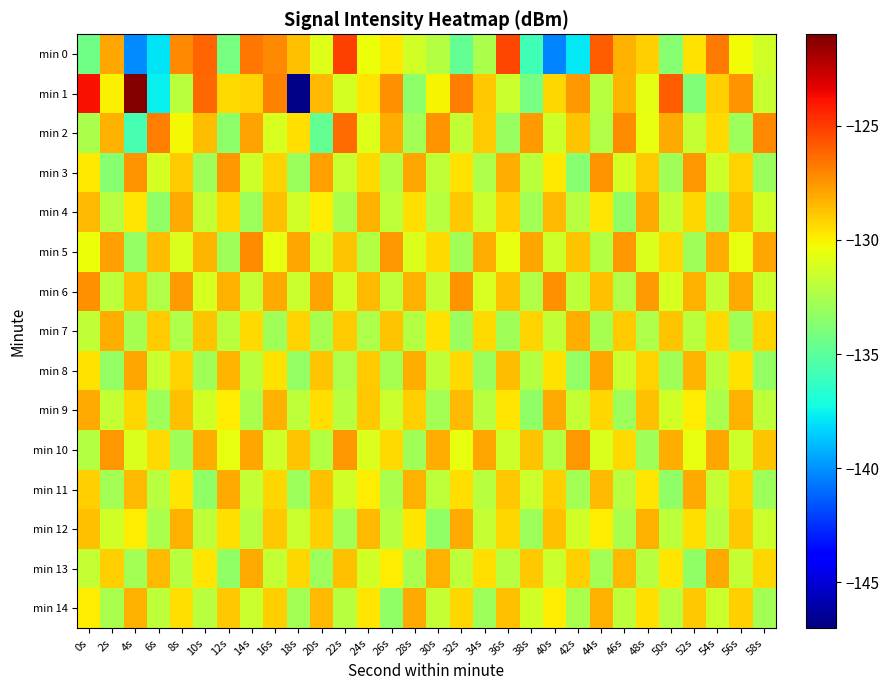

At 16s, list the series in order from smallest to largest.

min 7, min 13, min 10, min 2, min 5, min 8, min 11, min 3, min 14, min 12, min 4, min 9, min 6, min 0, min 1